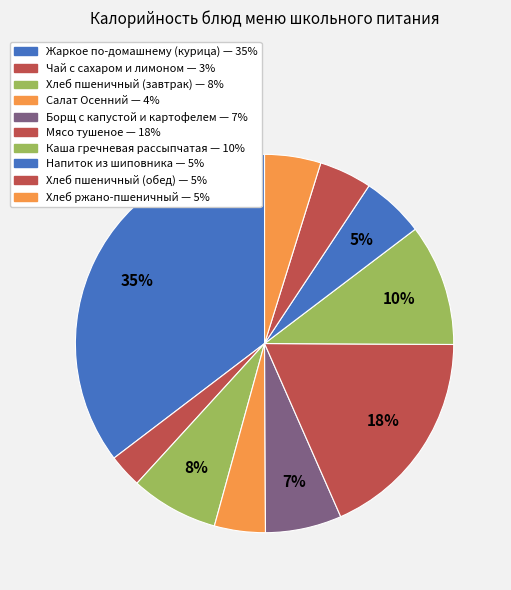

How many slices are in this pie chart?

10